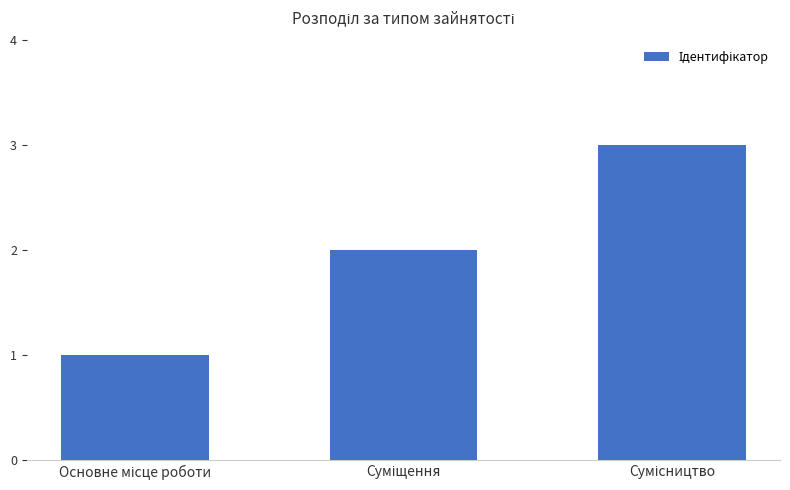

What is the sum of all values?

6